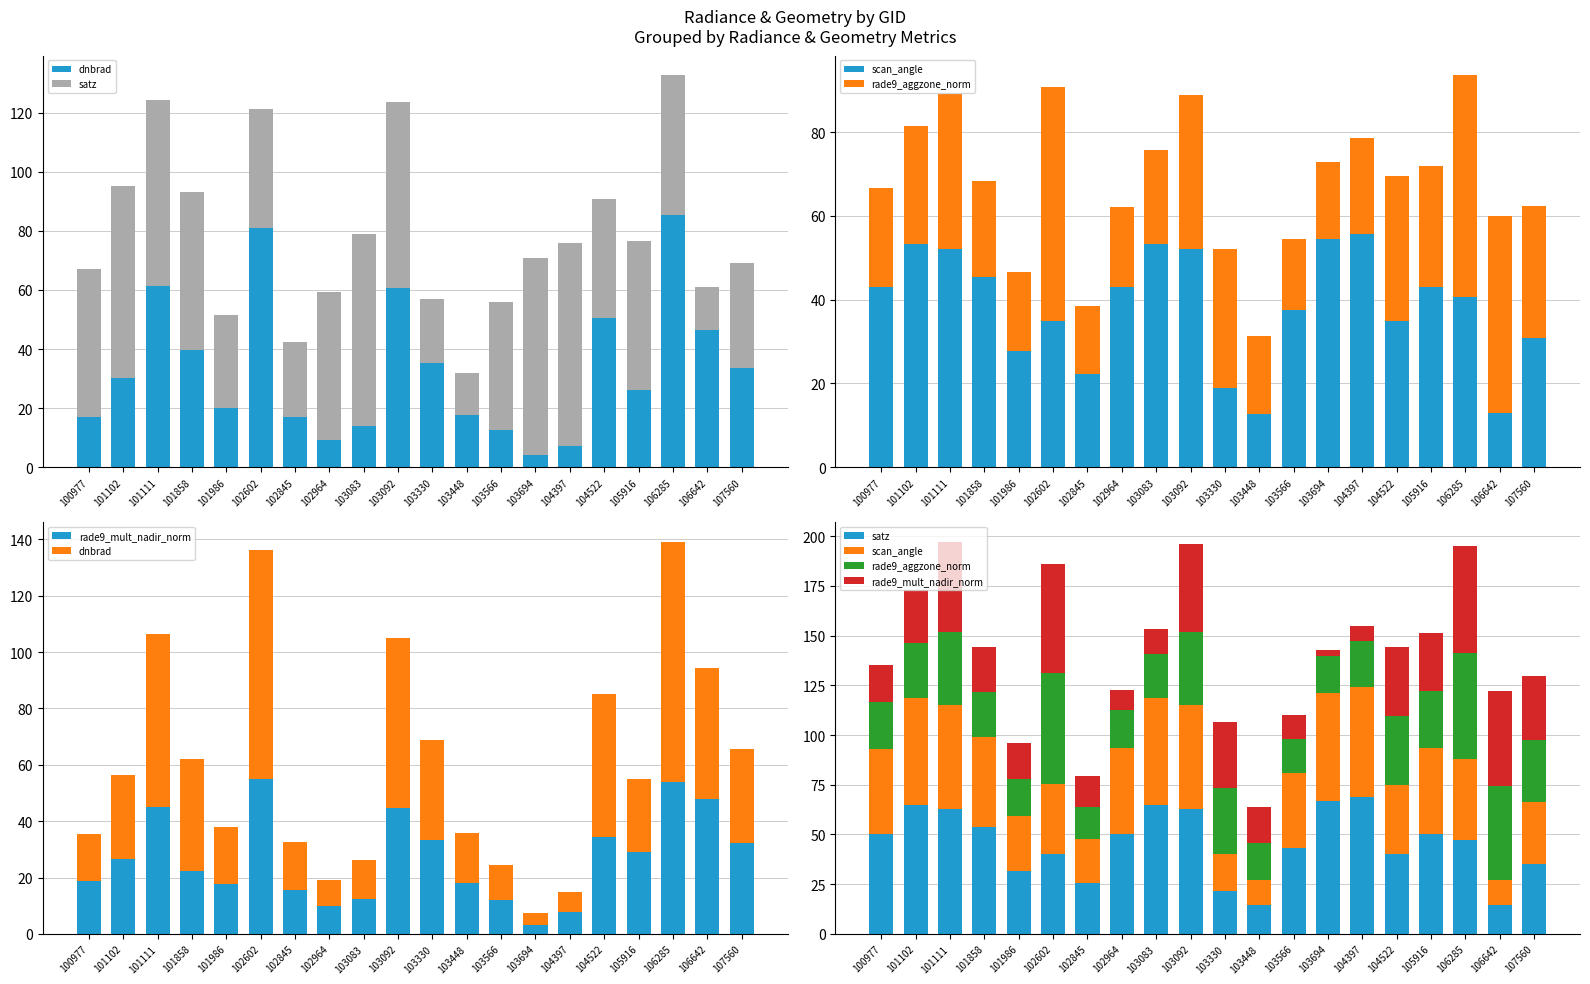

What is the value of the scan_angle bar at the 7th from the left?

22.4